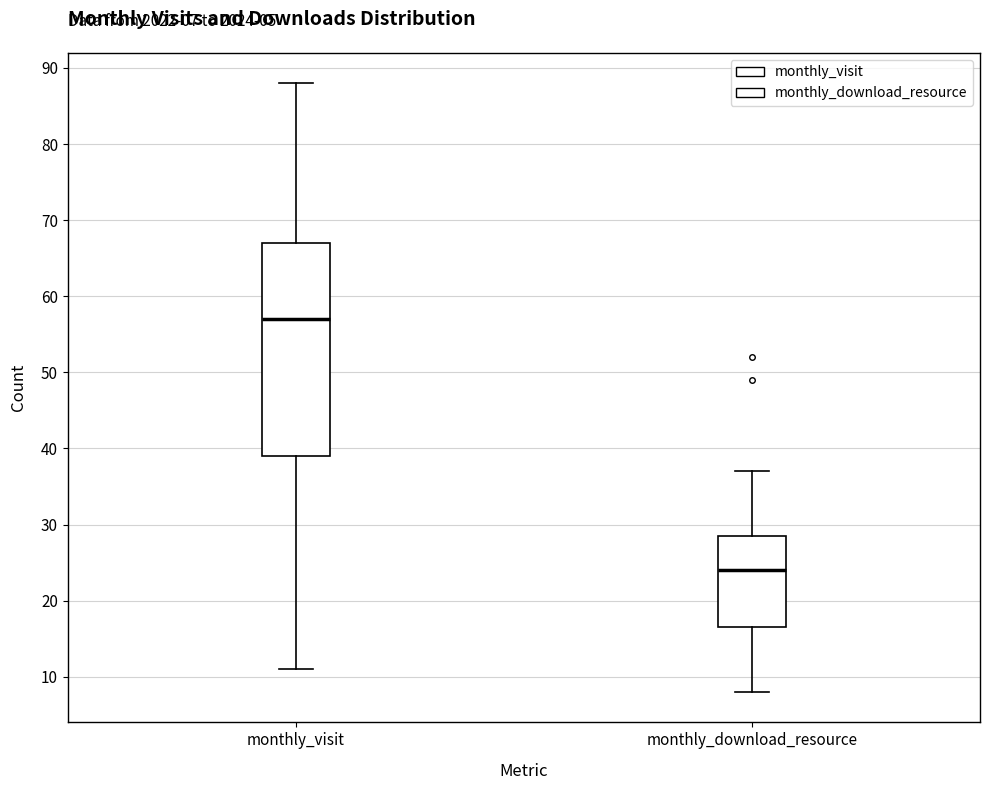

Comparing the boxes themselves (not the whiskers), which one is the tallest?

monthly_visit